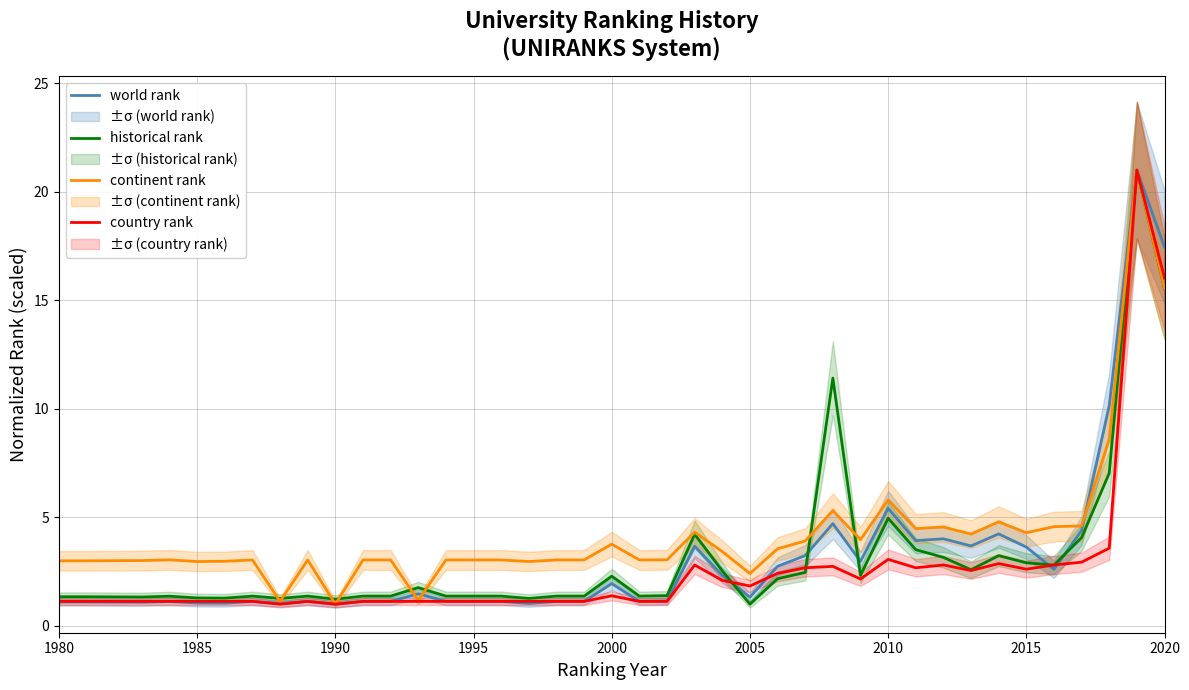

The value of country rank at 2020 is 16.0. True or false?

True